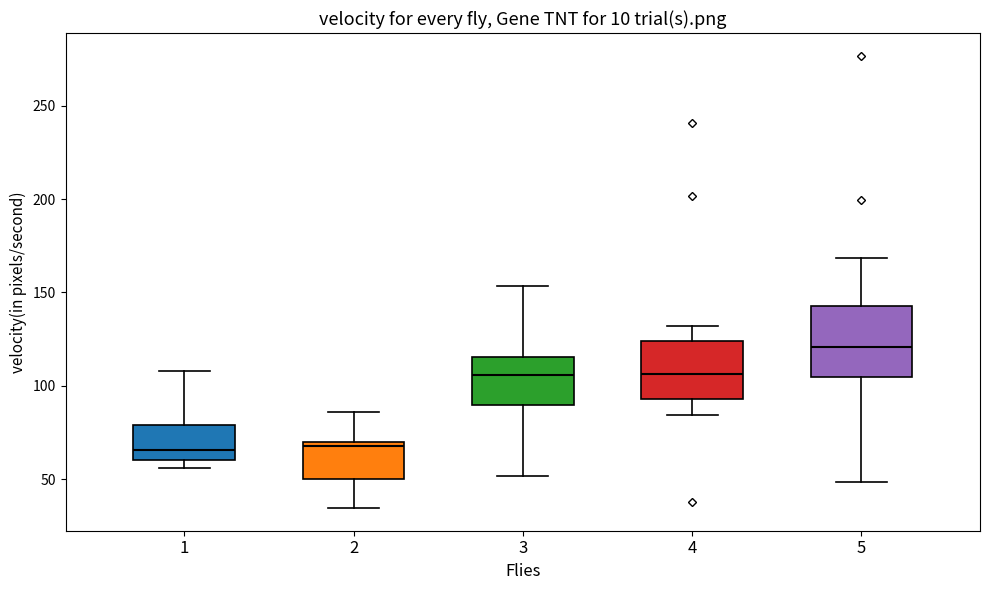

Reading left to right, read every box against the y-axis: the position of its median line, the range the box covers, and the ends of its whiskers. The values are not printed on the chart, so give them approximately, as read against the axis.

1: median 65, box 60 to 80, whiskers 55 to 110
2: median 70 (just below the box's upper edge), box 50 to 70, whiskers 35 to 85
3: median 105, box 90 to 115, whiskers 50 to 155
4: median 105, box 95 to 125, whiskers 85 to 130
5: median 120, box 105 to 140, whiskers 50 to 170